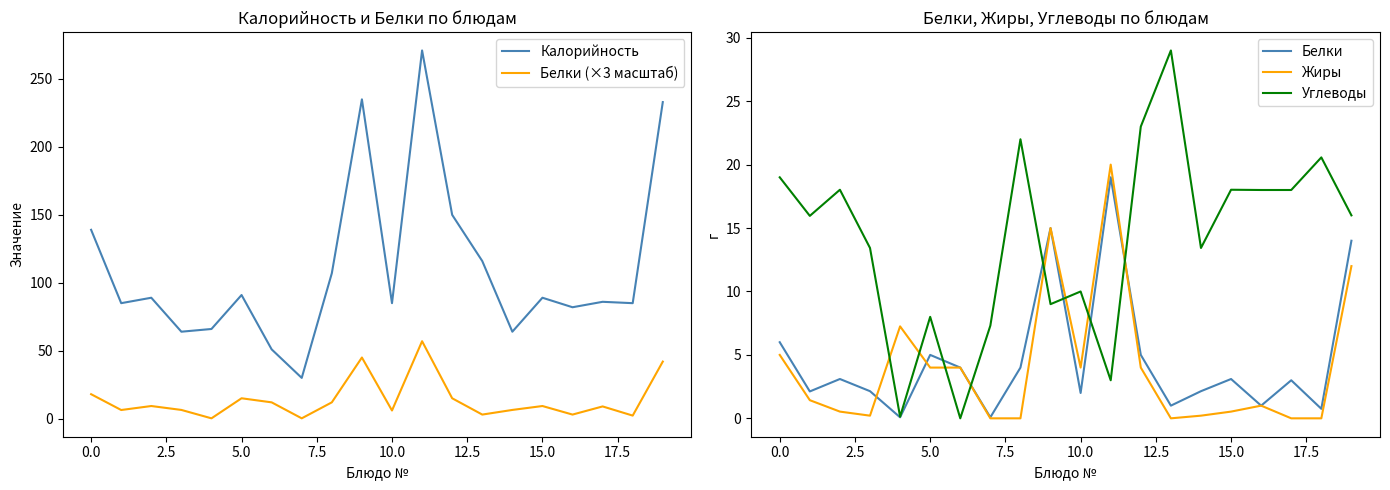

True or false: Углеводы and Калорийность cross at least once.

False